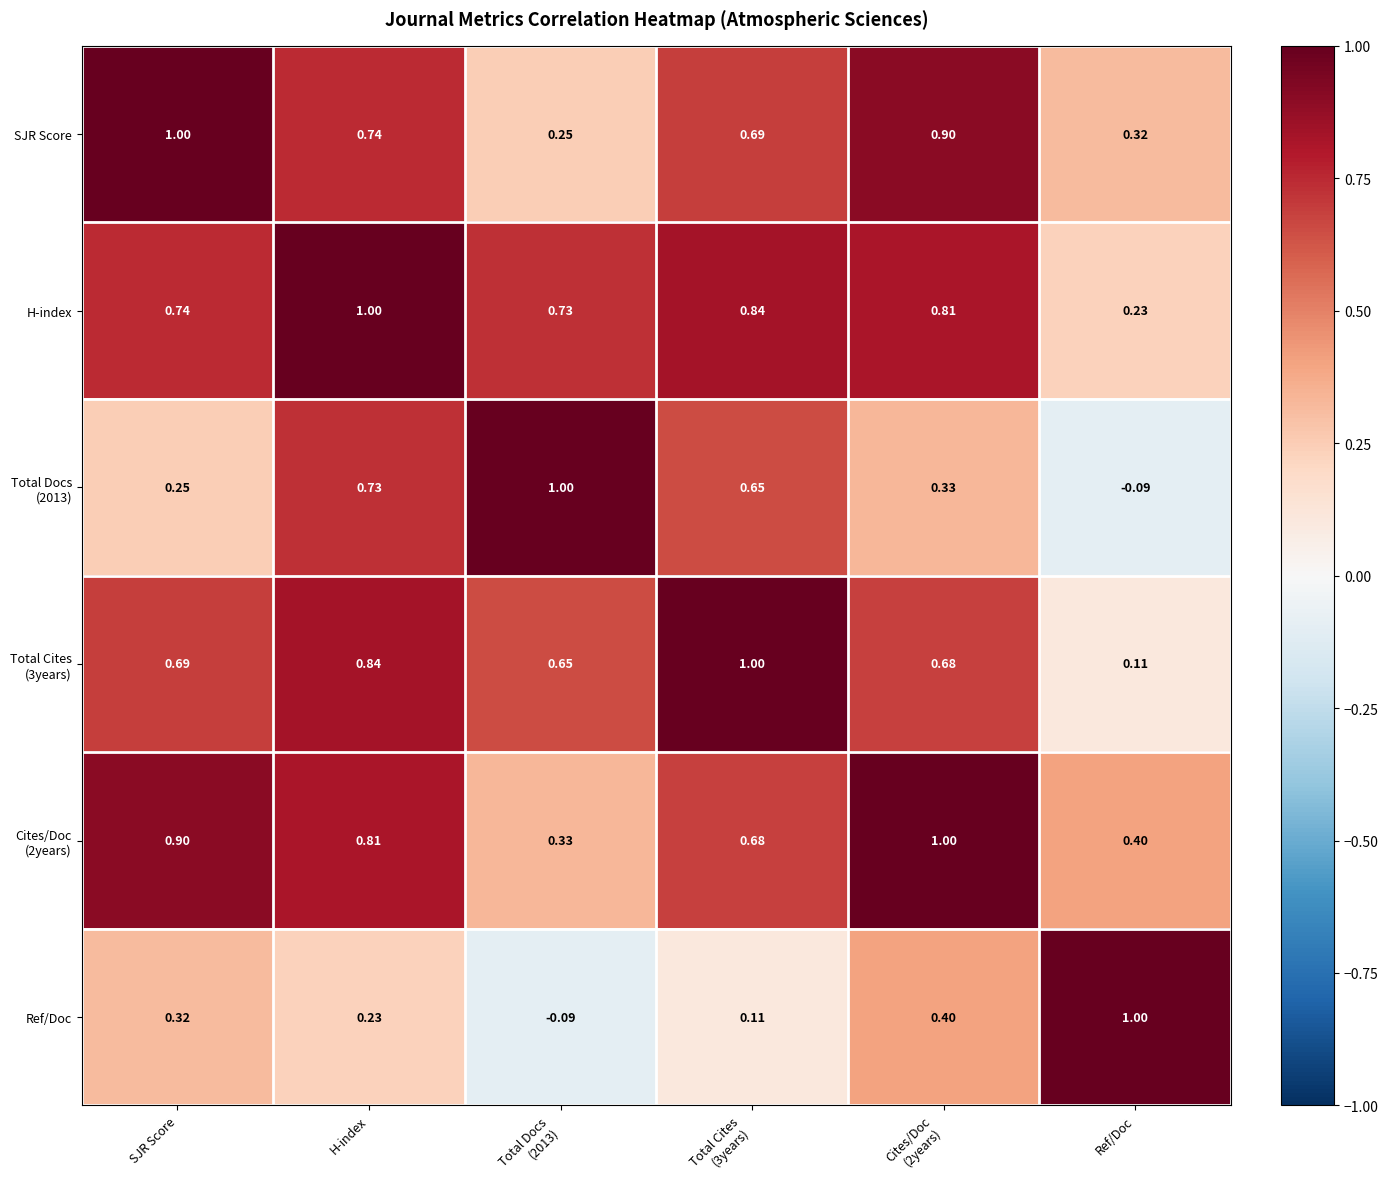

Which series has the largest total across all categories?

H-index